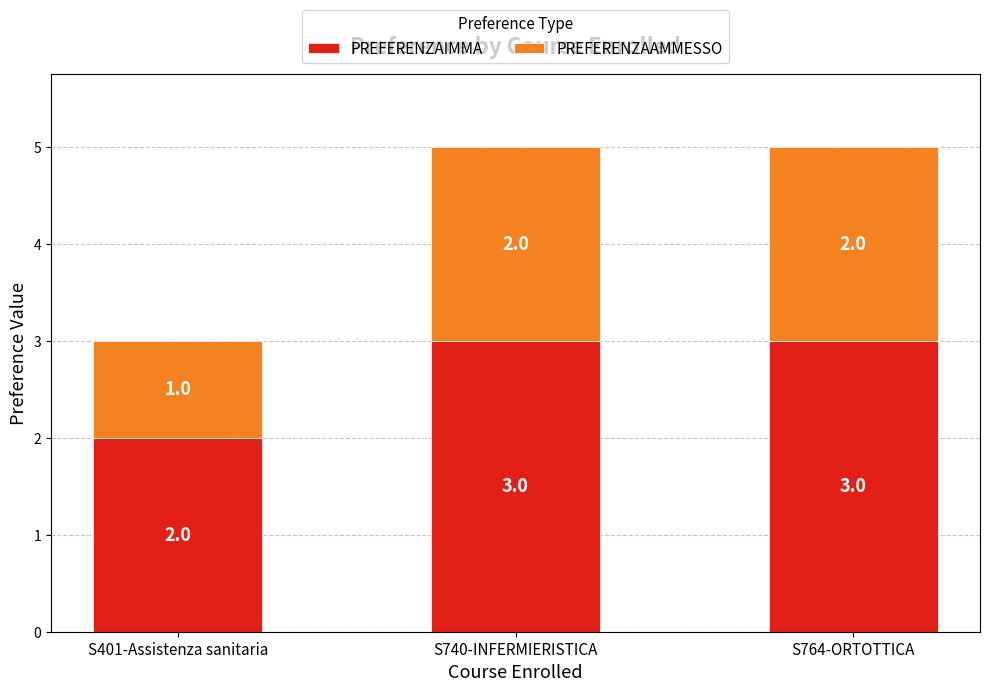

Does the chart contain any negative values?

No